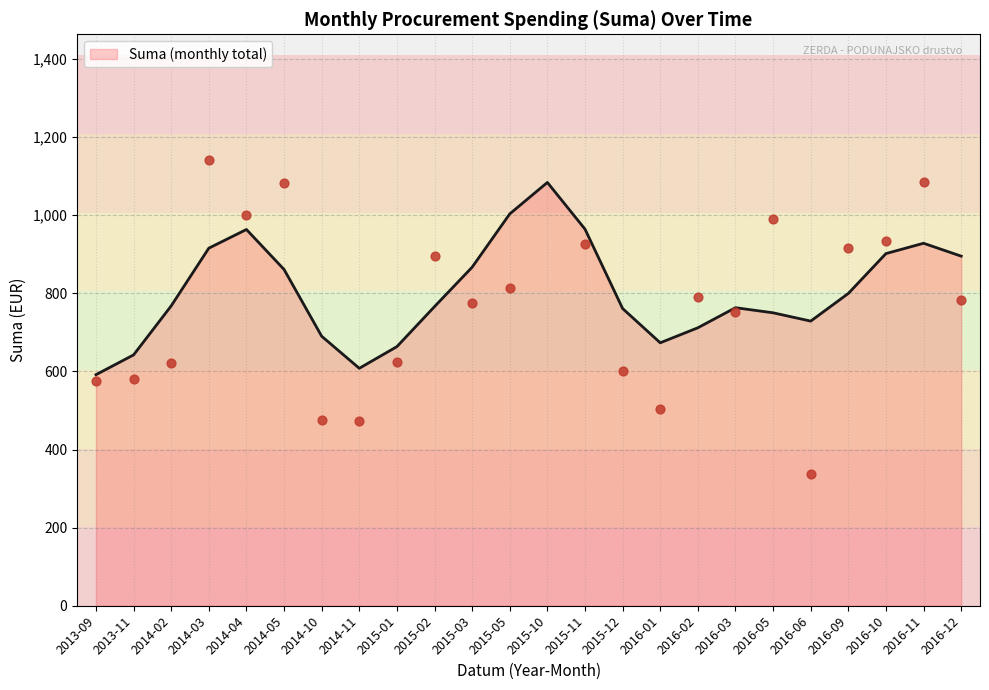

The value of Suma (monthly total) at 2013-09 is 591.6. True or false?

True